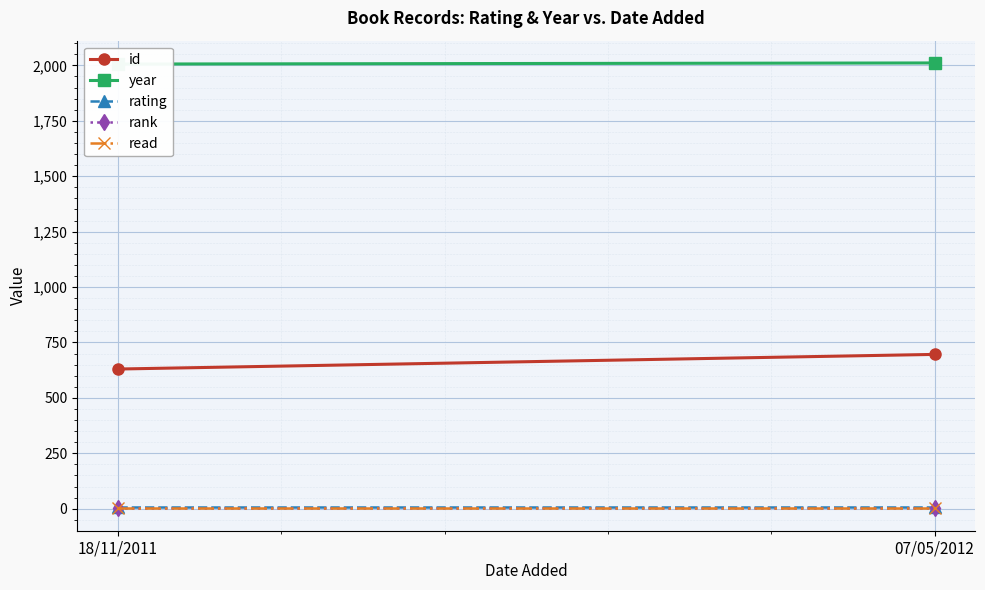

Reading left to right, what are all the values shown in this chart?

id: 630	696
year: 2006	2011
rating: 8	8
rank: 1	1
read: 1	1